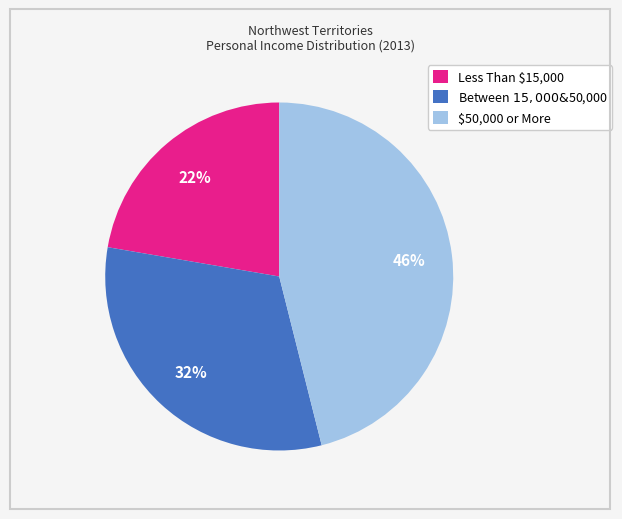

To the nearest percent, what is the average slice percentage?

33%